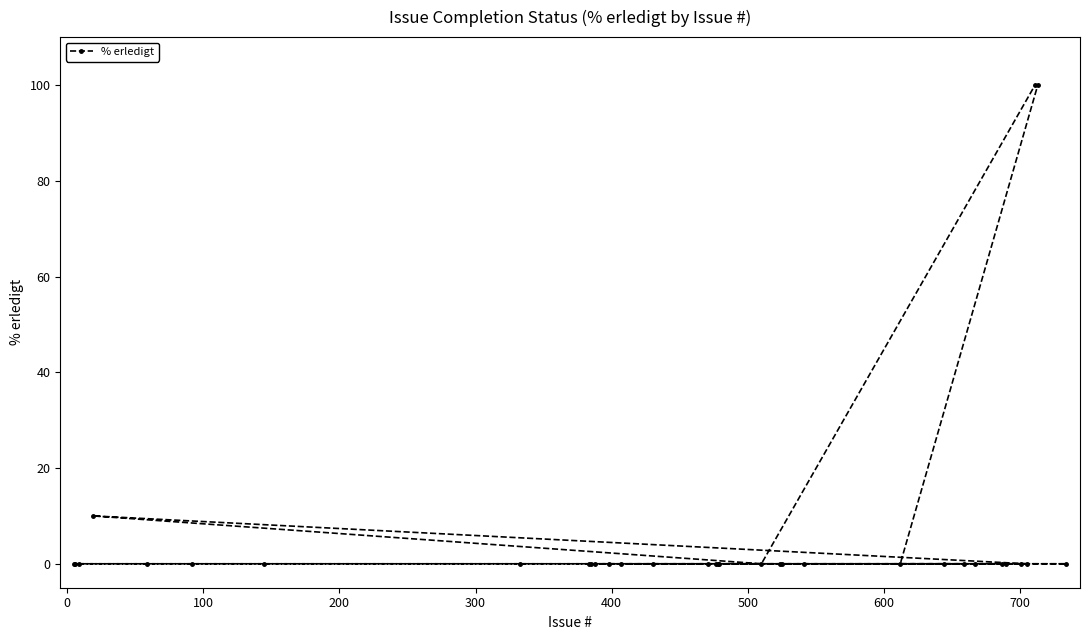

What is the difference between the maximum and minimum values?

100